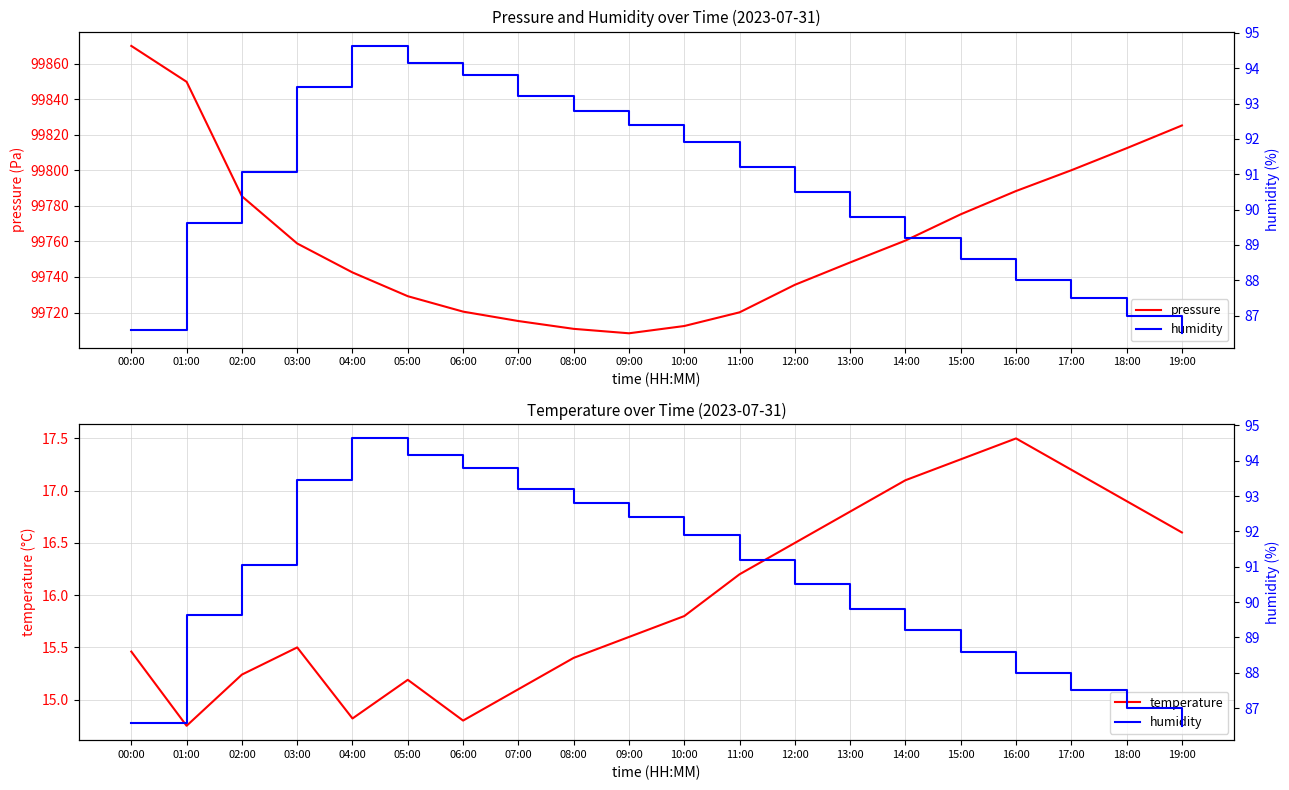

What is the sum of the temperature values at 14:00 and 05:00?

32.3